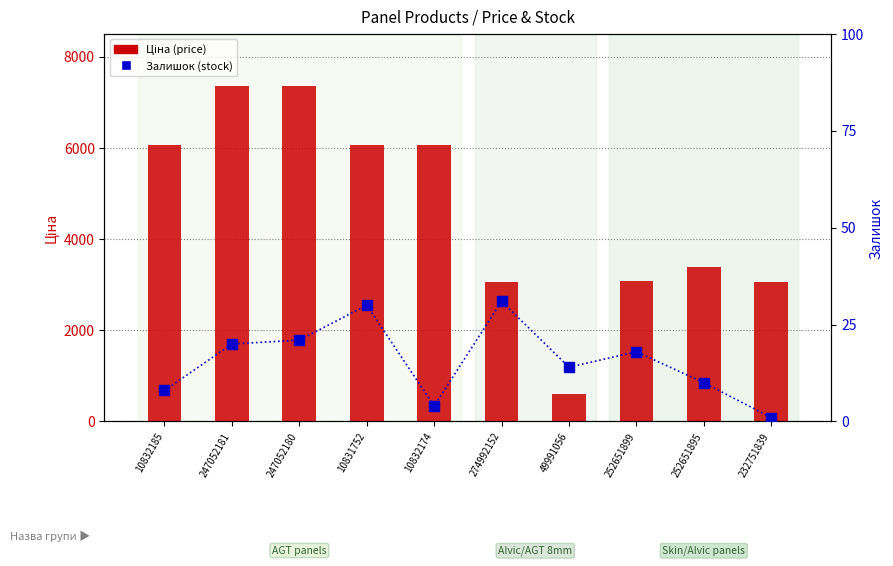

Rank the series at 252651899 from lowest to highest value.

Залишок (stock), Ціна (price)